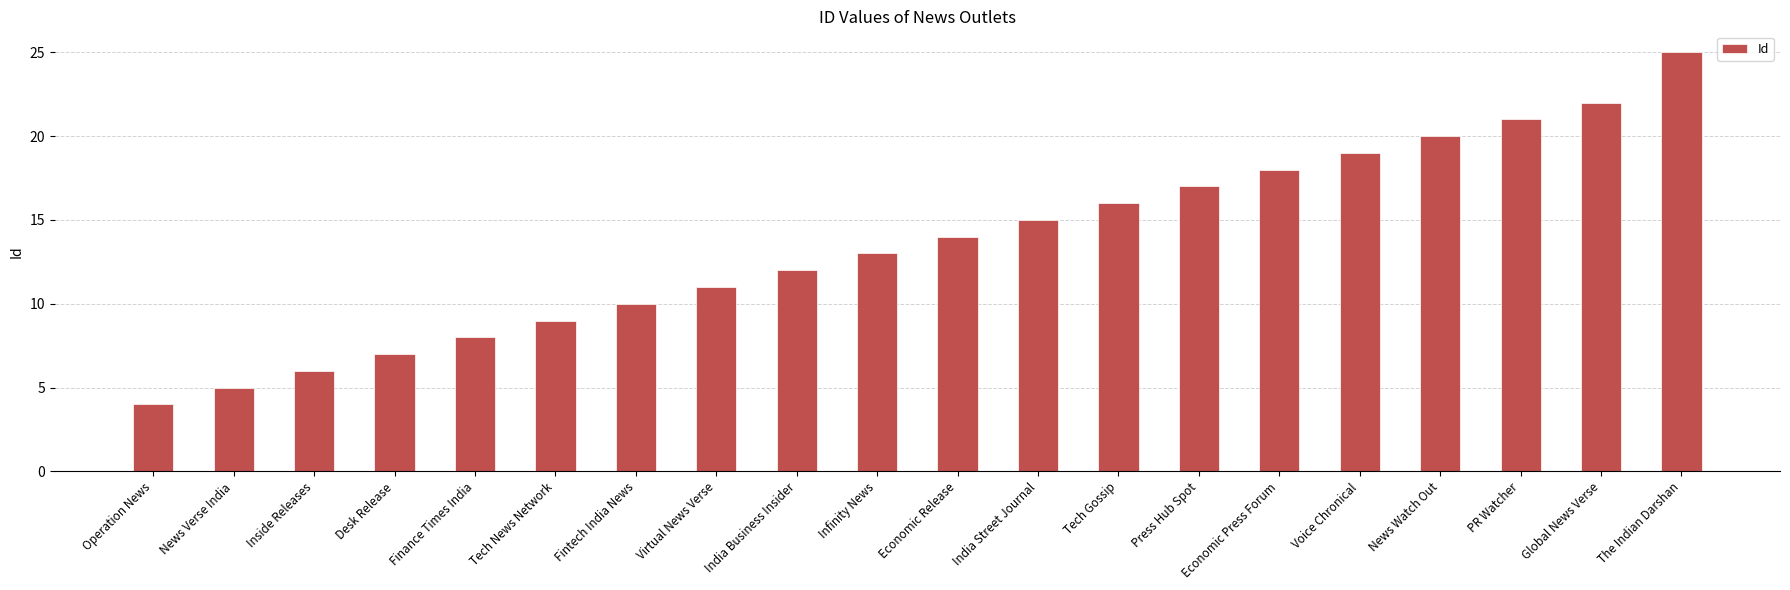

Is it true that the value at Economic Press Forum is 18?

True